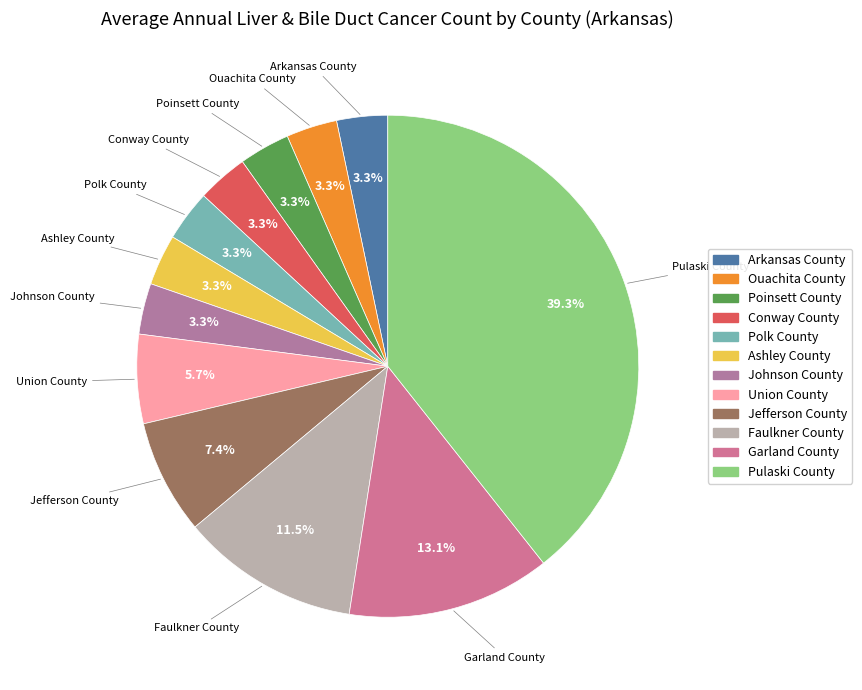

To the nearest percent, what is the combined percentage of Pulaski County and Ouachita County?

43%